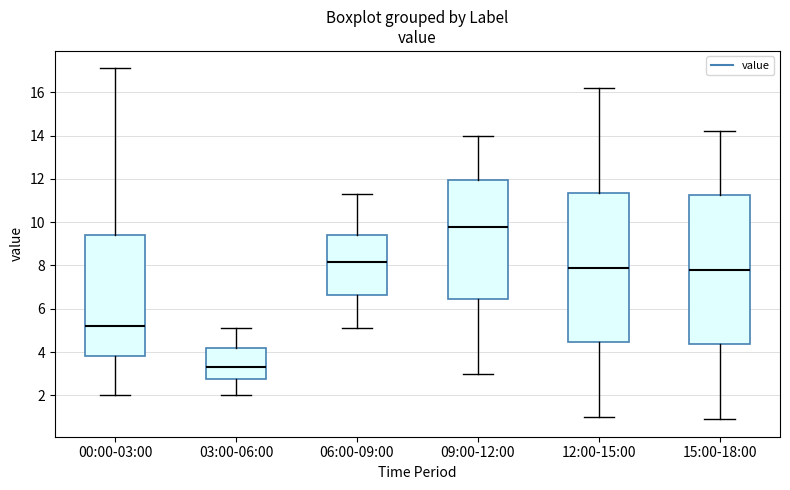

Reading left to right, read every box against the y-axis: the position of its median line, the range the box covers, and the ends of its whiskers. The values are not printed on the chart, so give them approximately, as read against the axis.

00:00-03:00: median 5.2, box 3.8 to 9.4, whiskers 2.0 to 17.2
03:00-06:00: median 3.4, box 2.8 to 4.2, whiskers 2.0 to 5.2
06:00-09:00: median 8.2, box 6.6 to 9.4, whiskers 5.2 to 11.4
09:00-12:00: median 9.8, box 6.4 to 12.0, whiskers 3.0 to 14.0
12:00-15:00: median 8.0, box 4.4 to 11.4, whiskers 1.0 to 16.2
15:00-18:00: median 7.8, box 4.4 to 11.2, whiskers 1.0 to 14.2